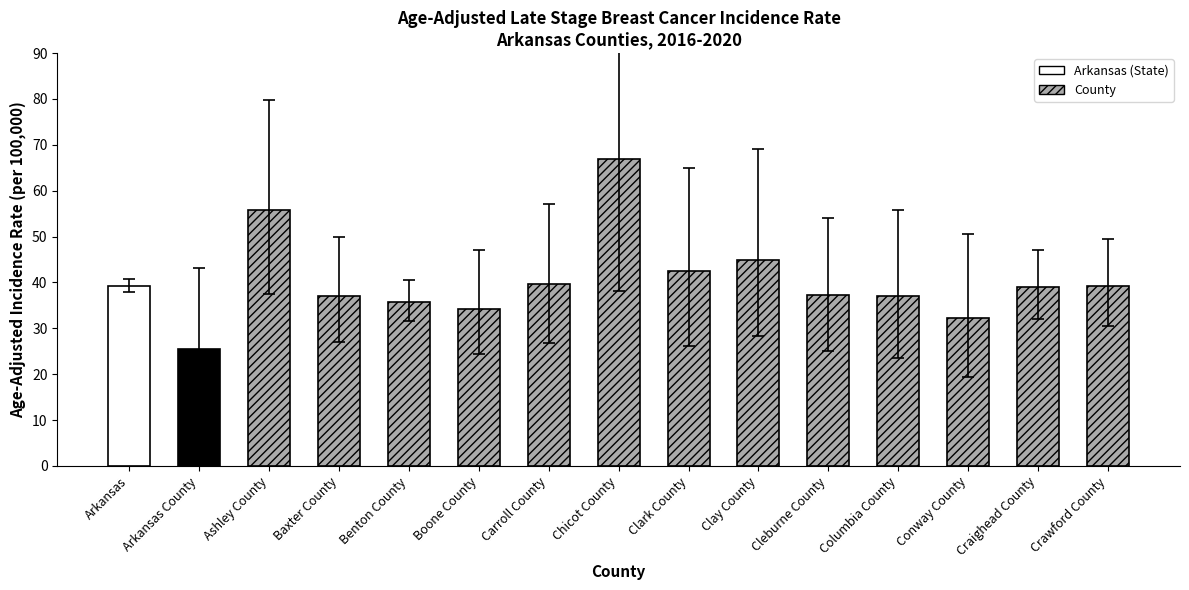

What is the maximum value shown in the chart?

67.0